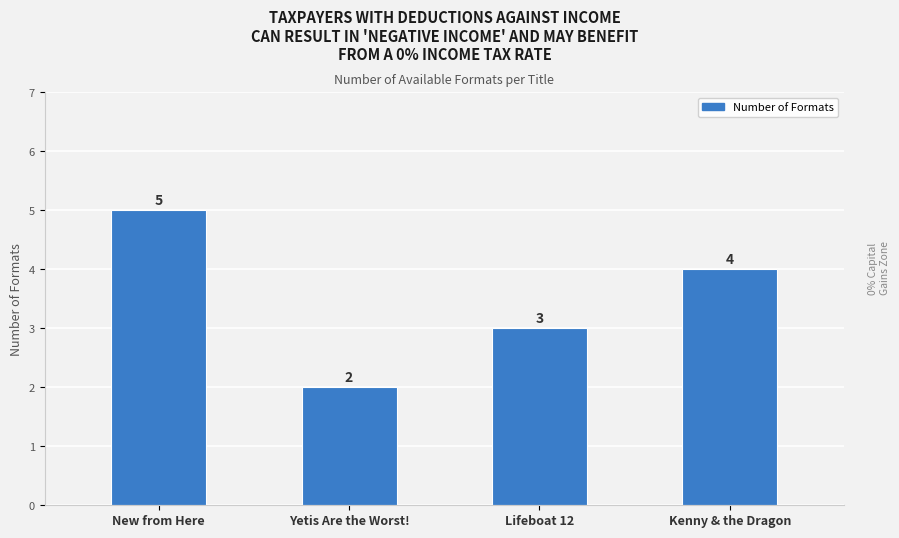

What is the smallest value displayed?

2